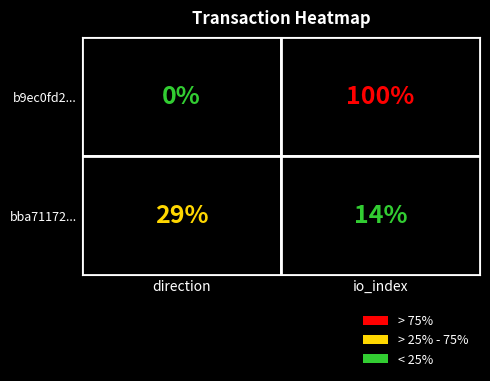

Rank the series by their average value, from highest to lowest.

b9ec0fd2573232272abb11048ed42aae114eb3d, bba71172c2dfa9e0b7f78e2c0f612b0dc0b84b7